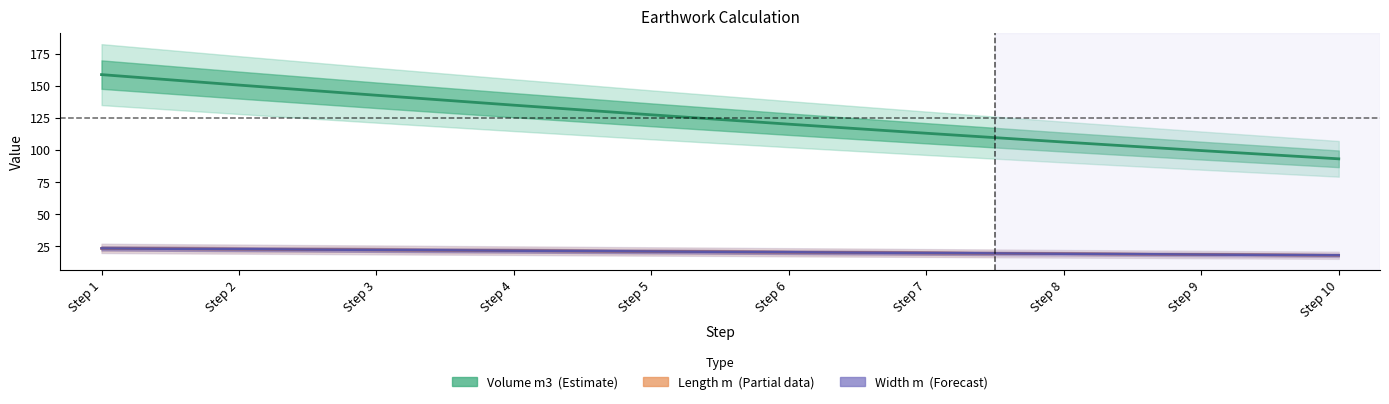

At how many categories does at least one series exceed 127?

5